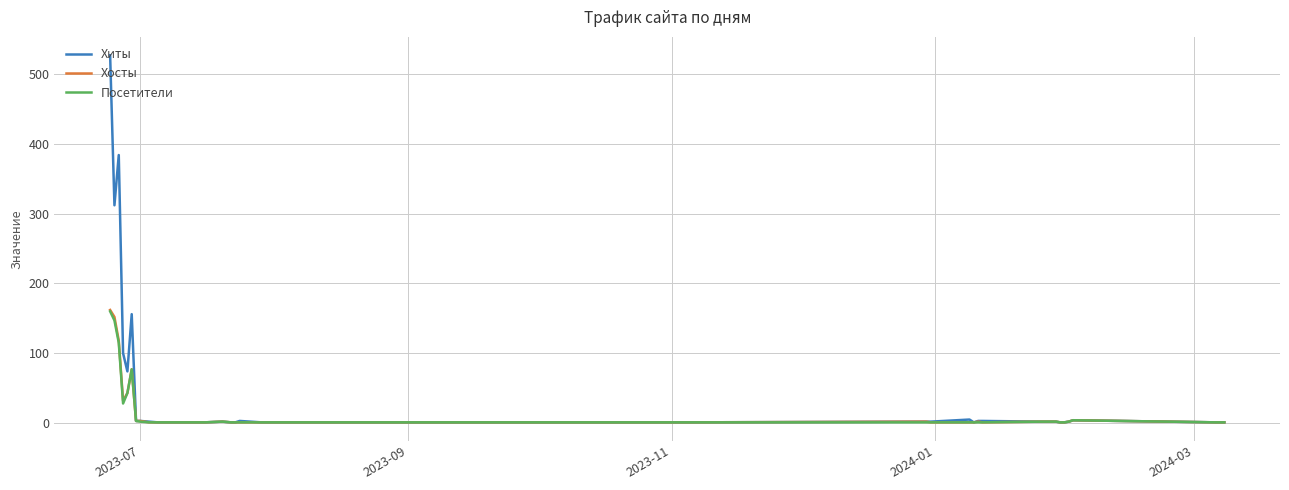

What is the greatest value displayed?

527